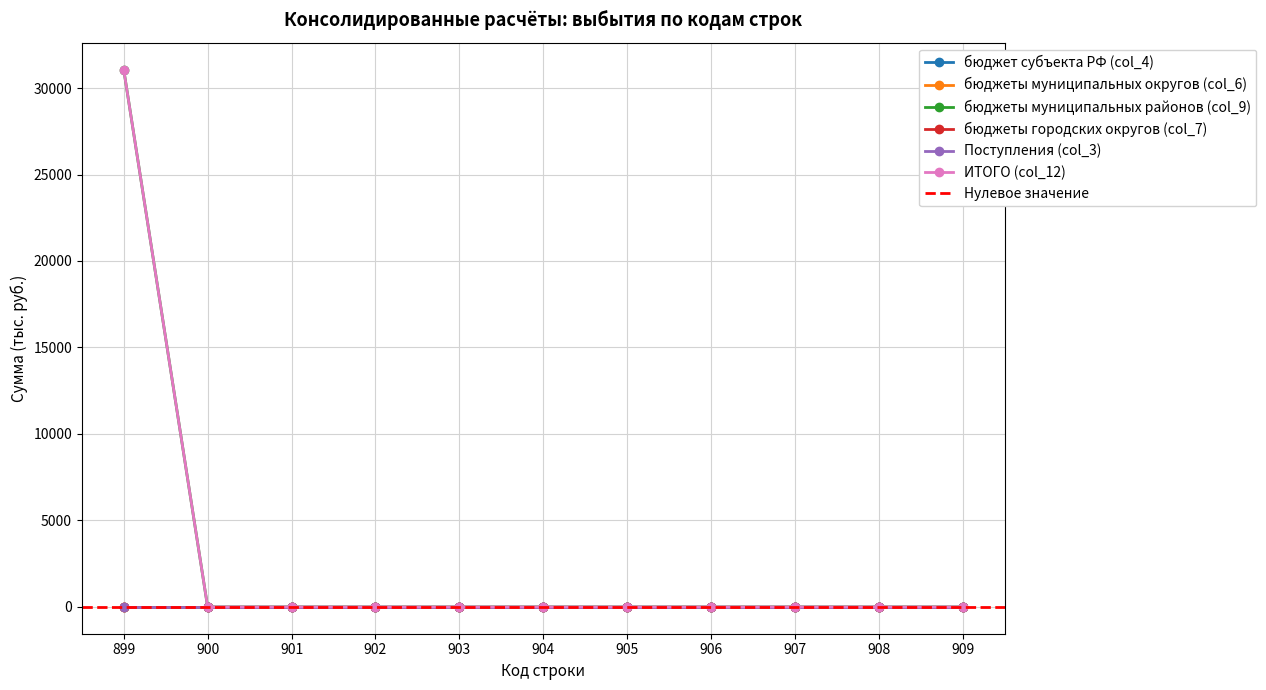

List the series in order of their peak value, lowest first.

бюджет субъекта РФ (col_4), бюджеты муниципальных округов (col_6), бюджеты городских округов (col_7), Поступления (col_3), бюджеты муниципальных районов (col_9), ИТОГО (col_12)